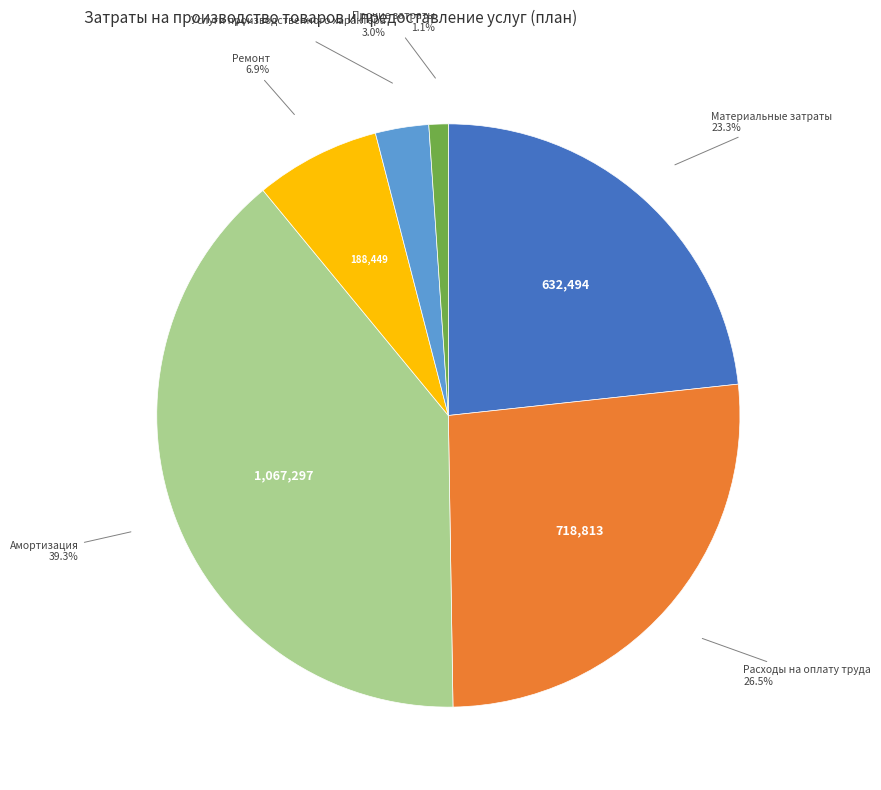

Is there any slice that represents more than half of the pie?

No